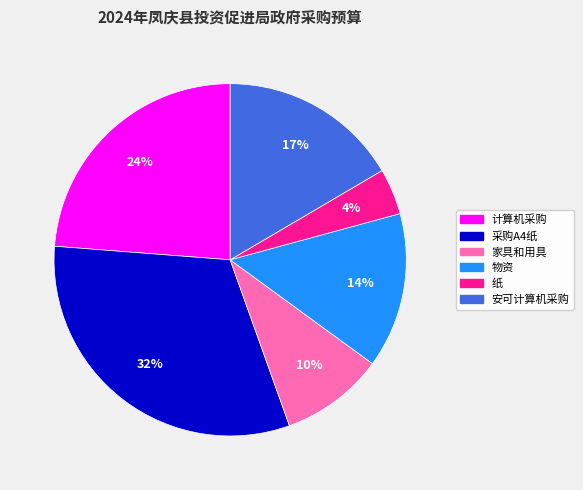

Combined, do 物资 and 安可计算机采购 account for over 50%?

No